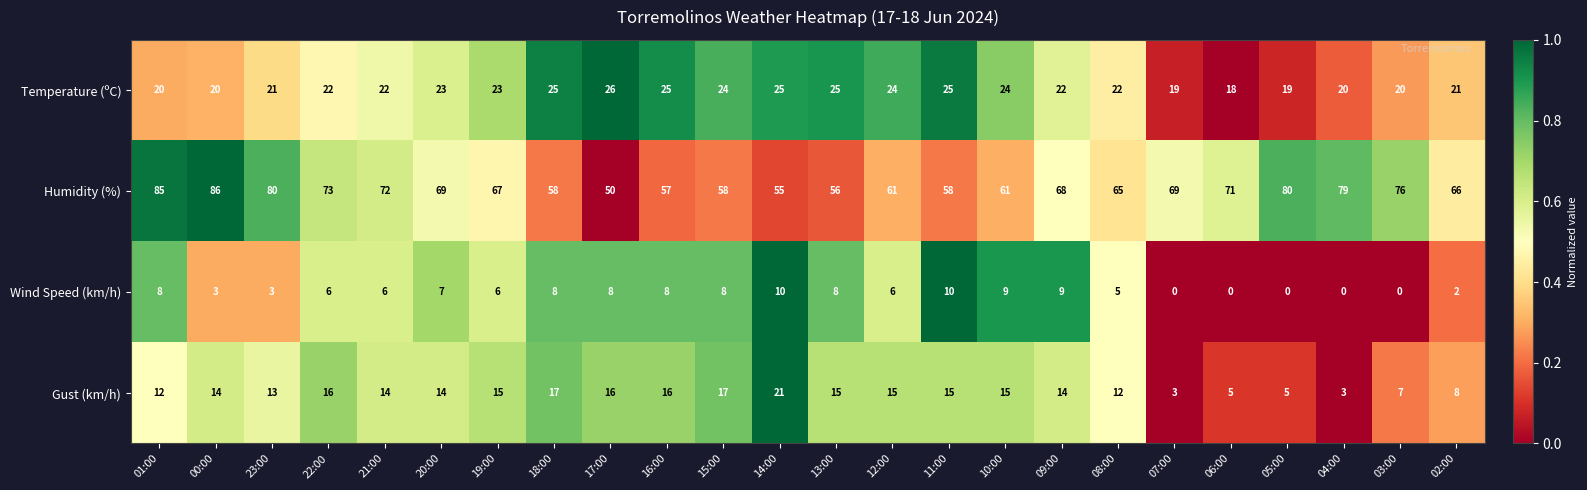

Count the Temperature (ºC) values in the range 20 to 25.

20